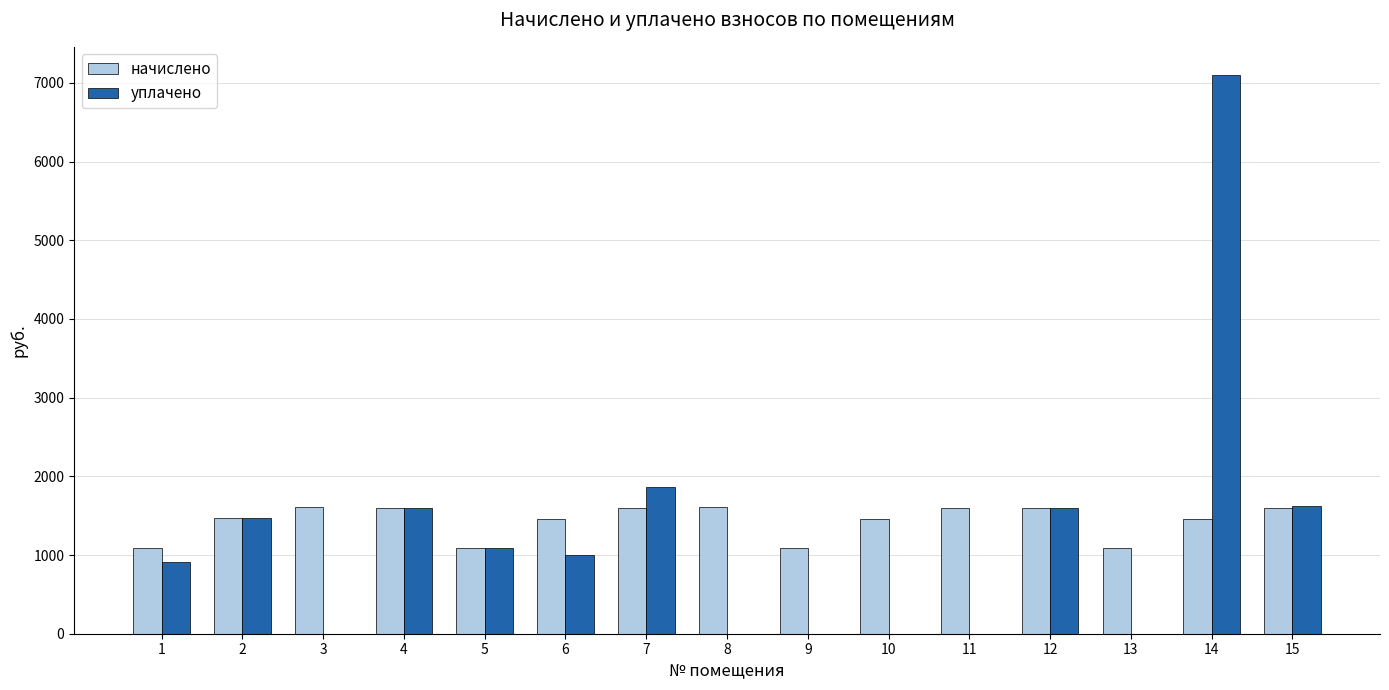

What is the sum of all начислено values?

21425.2